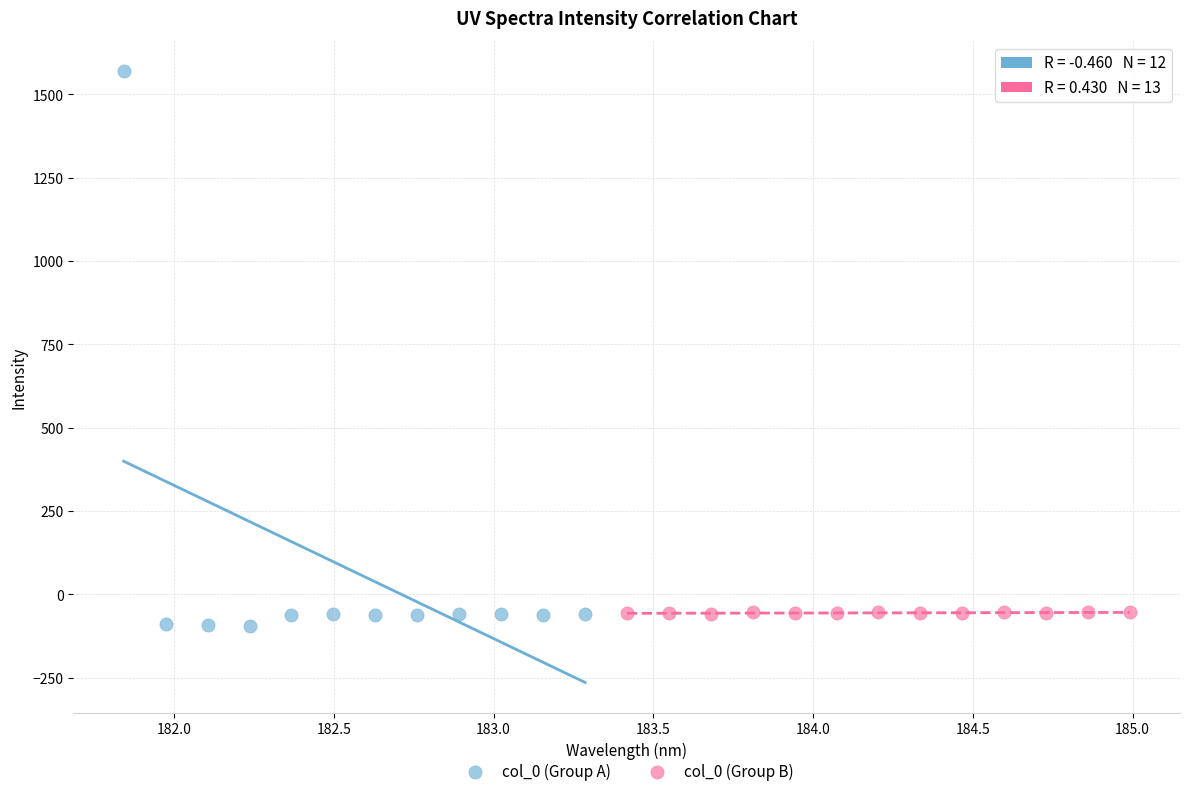

Which series reaches the maximum Y coordinate?

col_0 (Group A)